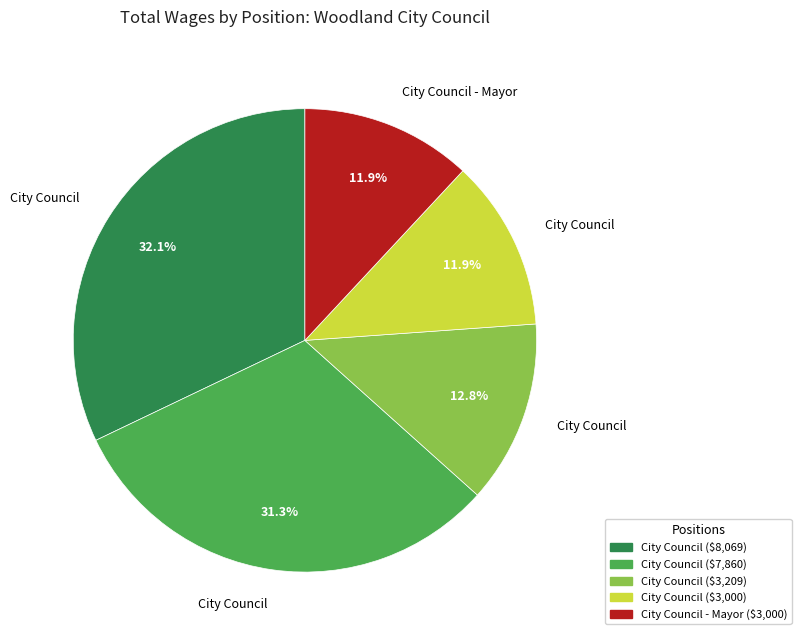

Is there a majority slice in this chart?

No